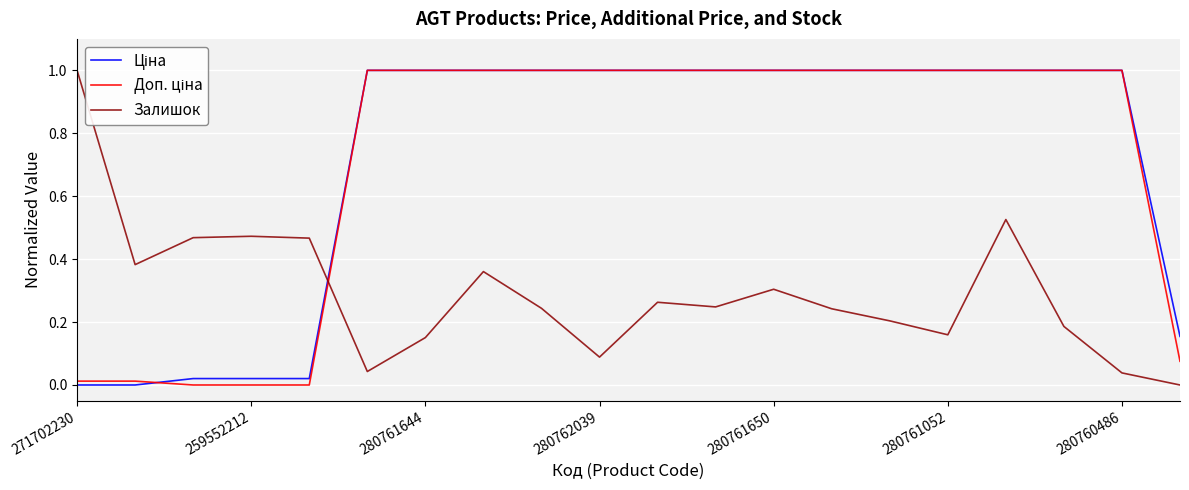

What is the maximum value shown in the chart?

1.0